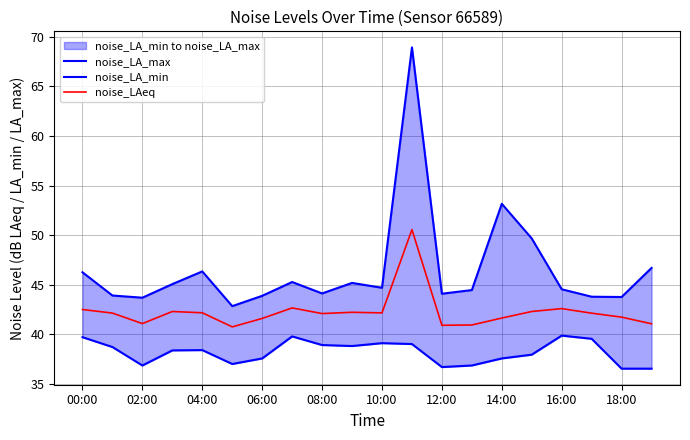

What is the value of the noise_LA_min point at the 18th from the left?

39.6